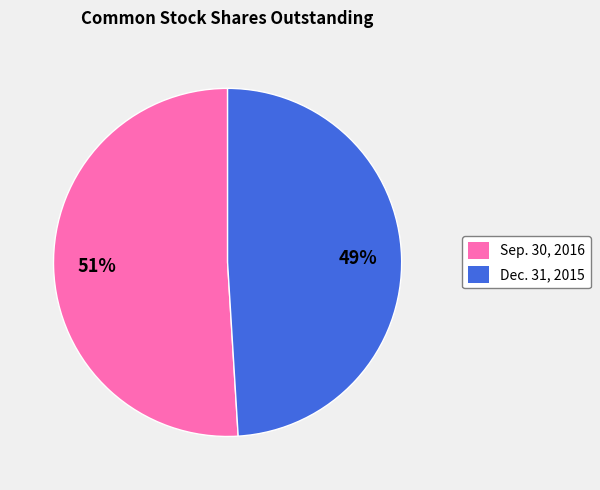

To the nearest percent, what is the combined percentage of Dec. 31, 2015 and Sep. 30, 2016?

100%